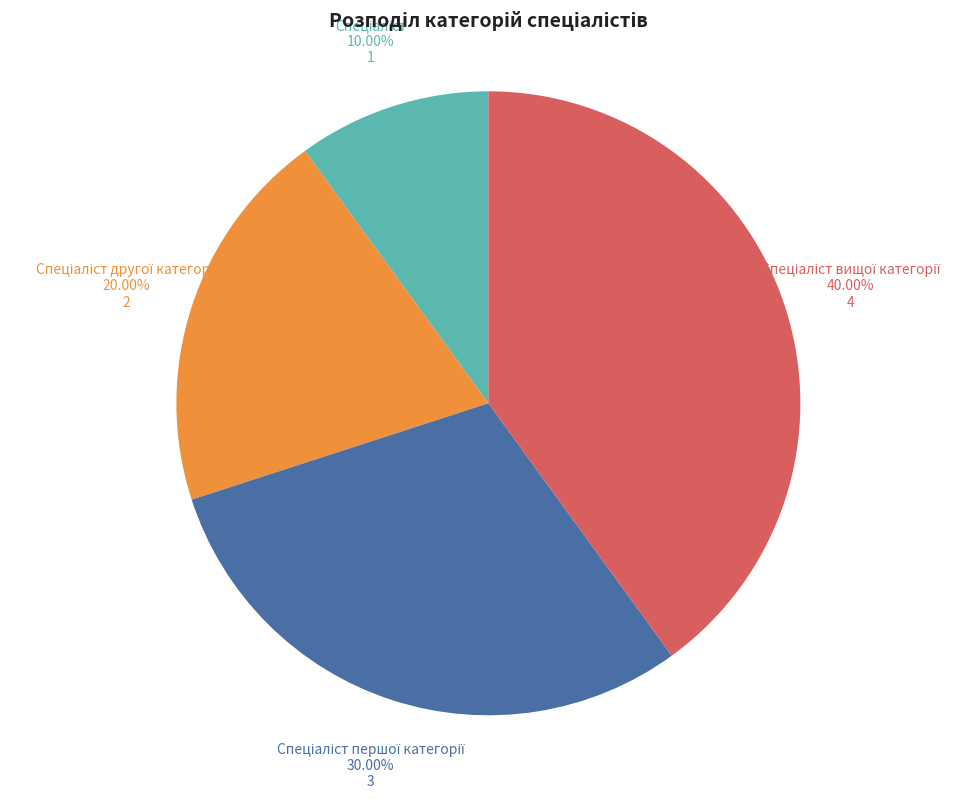

Is there a majority slice in this chart?

No